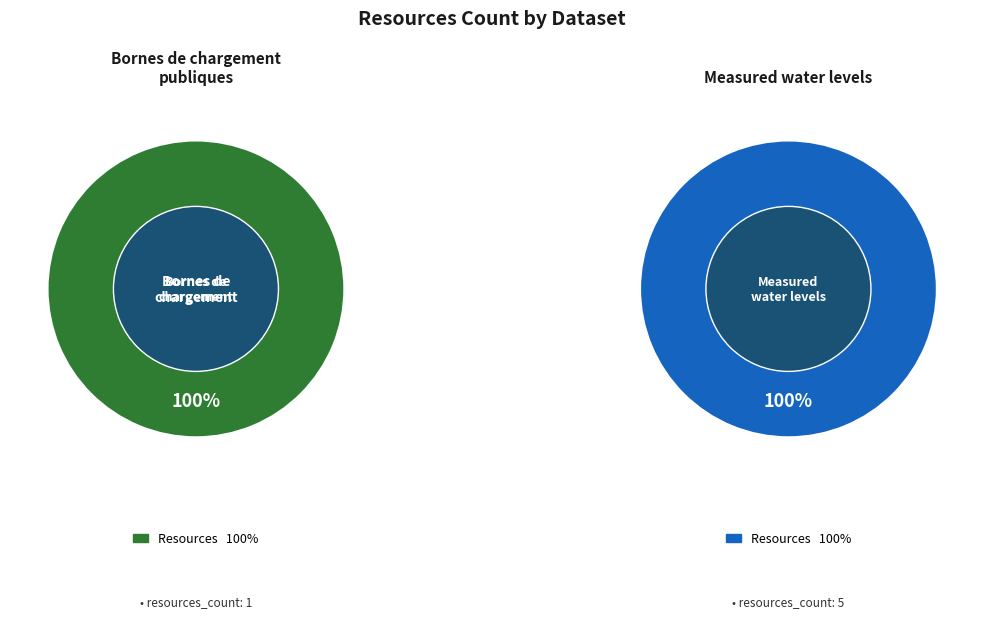

Does Measured water levels account for over 50% of the chart?

Yes